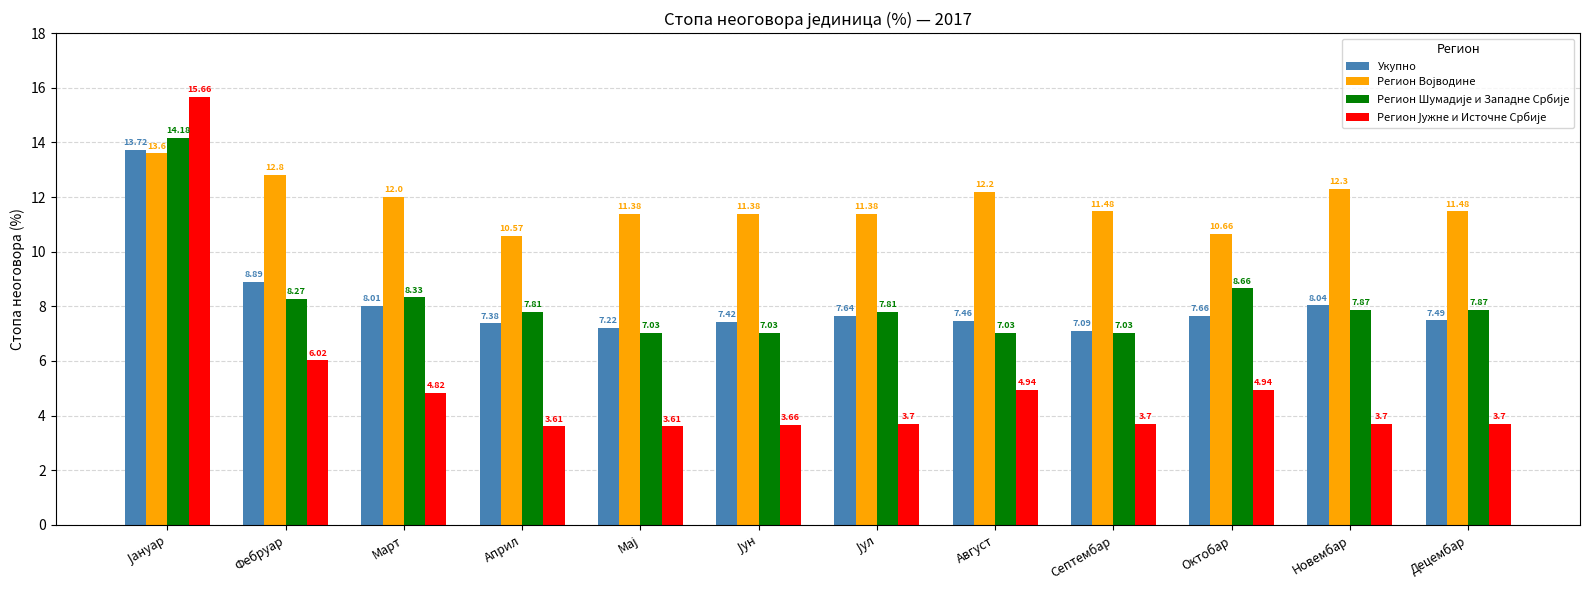

What is the difference between the highest and lowest values at Новембар?

8.6